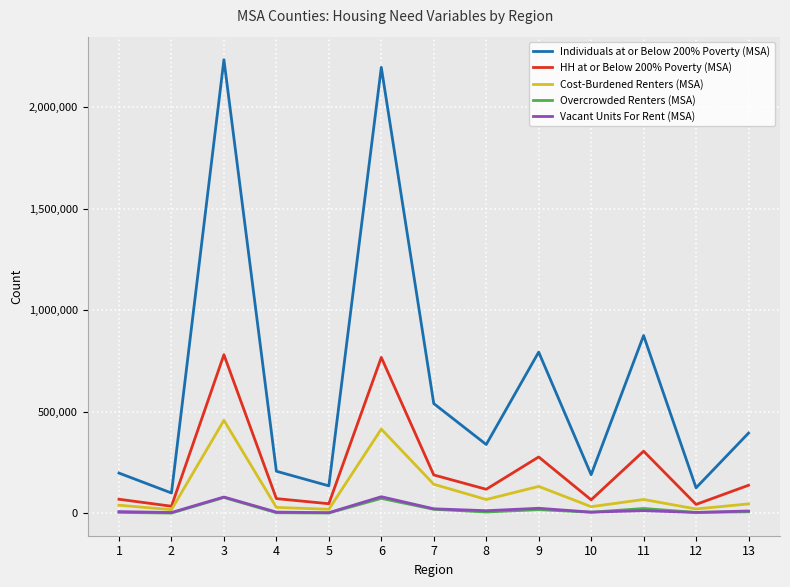

Does the chart display data point markers on the line(s)?

No